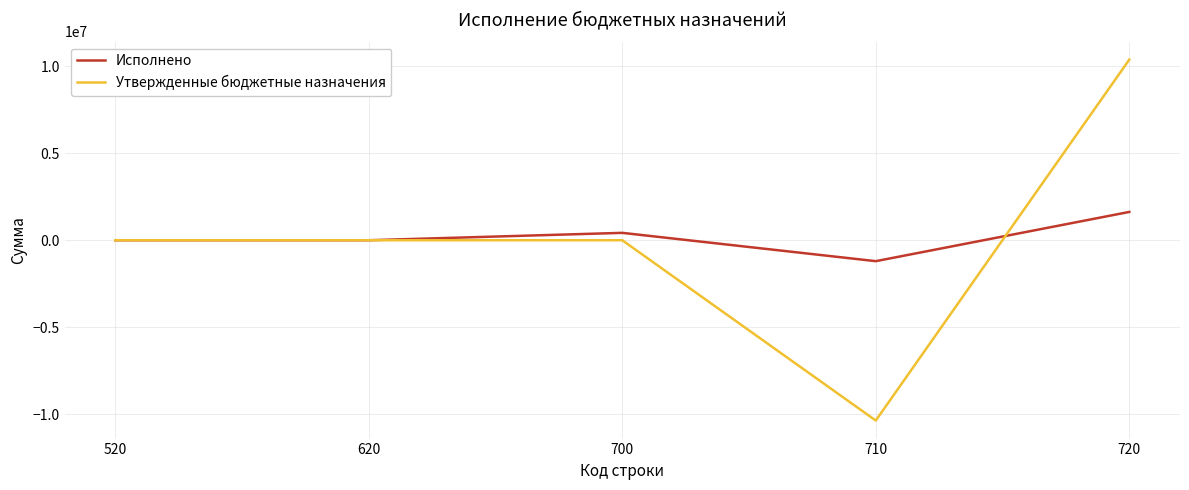

Which series changed the most between 620 and 710?

Утвержденные бюджетные назначения